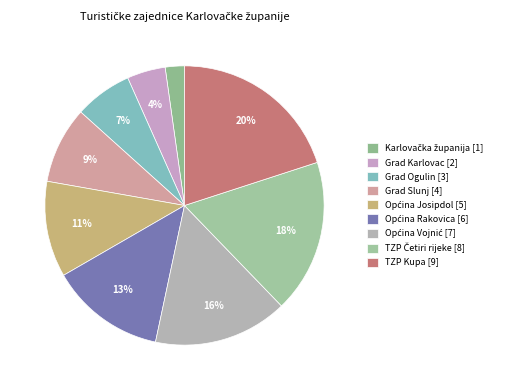

True or false: Grad Karlovac accounts for 17% of the total.

False